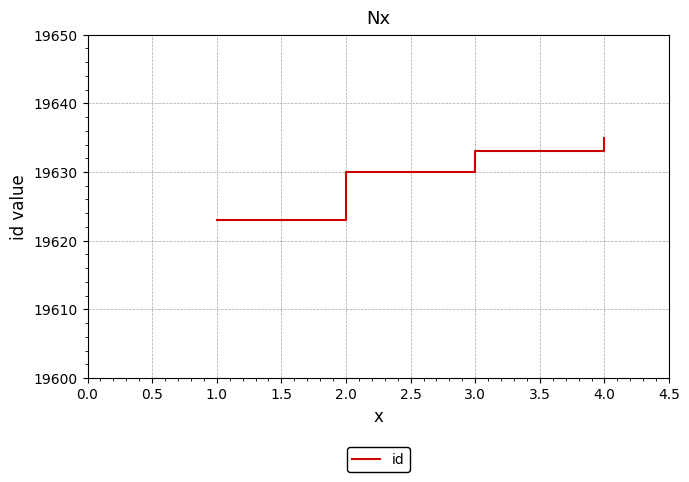

What is the difference between the maximum and minimum values?

12